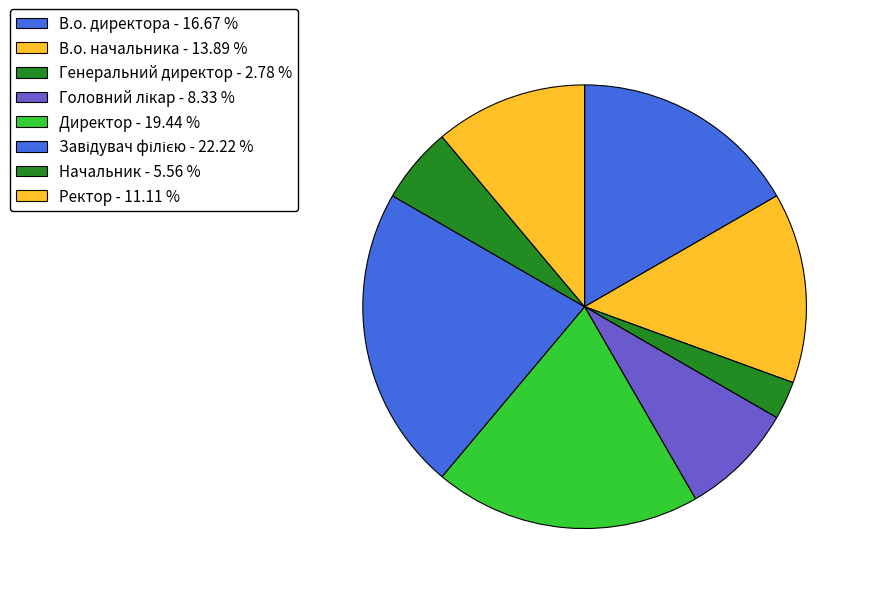

To the nearest percent, what is the difference between the largest and smallest slice percentages?

19%